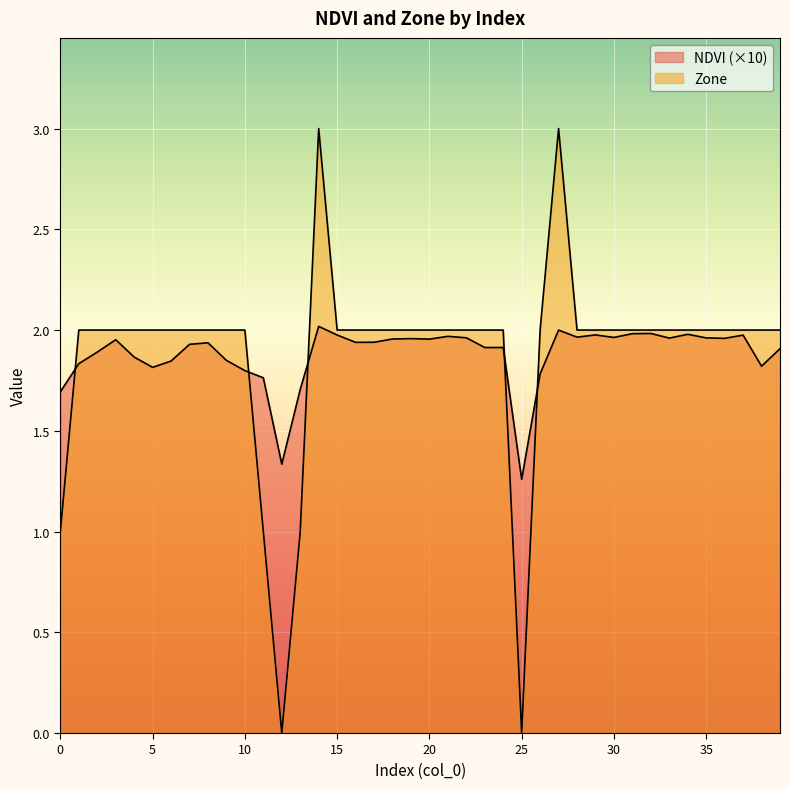

Is the value of Zone at 4 greater than the value of NDVI at 7?

Yes